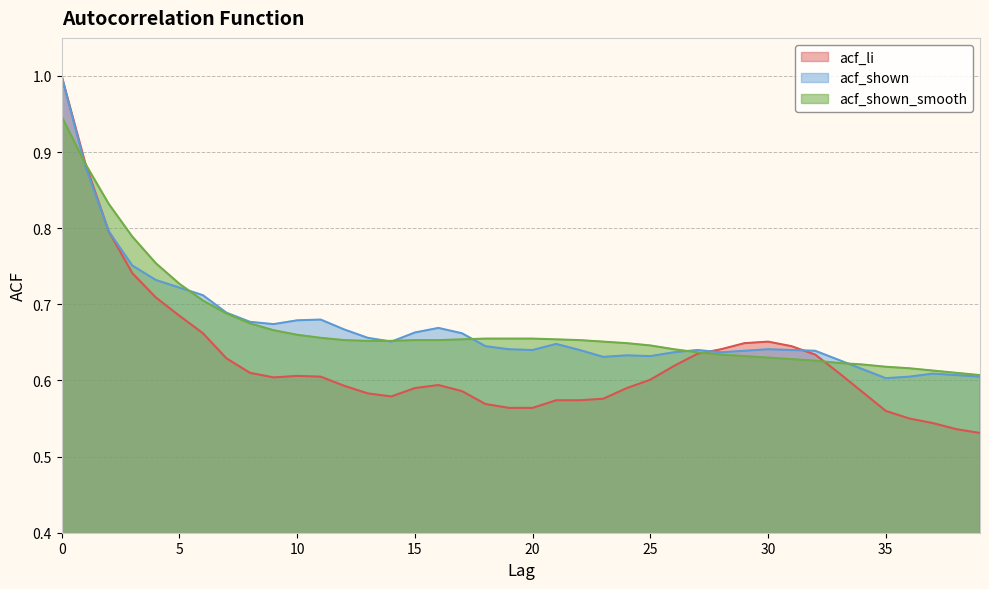

Where is acf_shown nearest to the value 0?

35